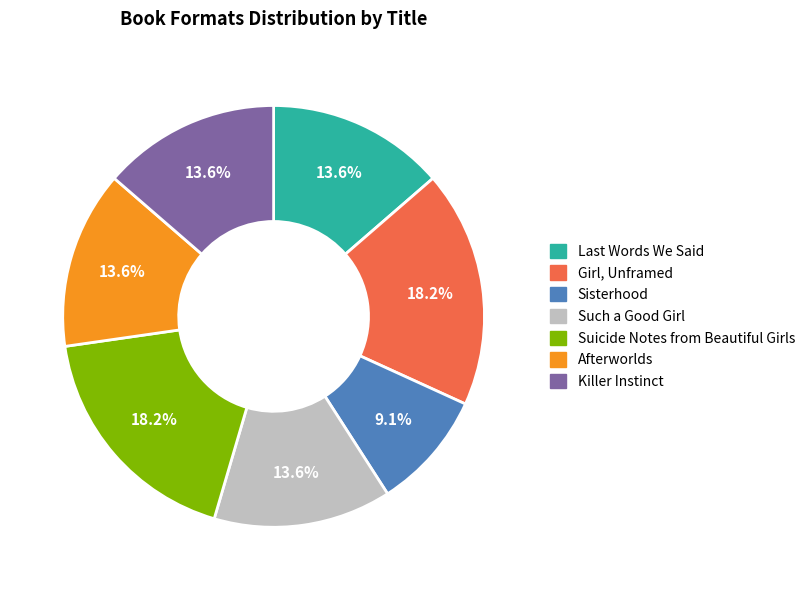

To the nearest percent, what is the average slice percentage?

14%